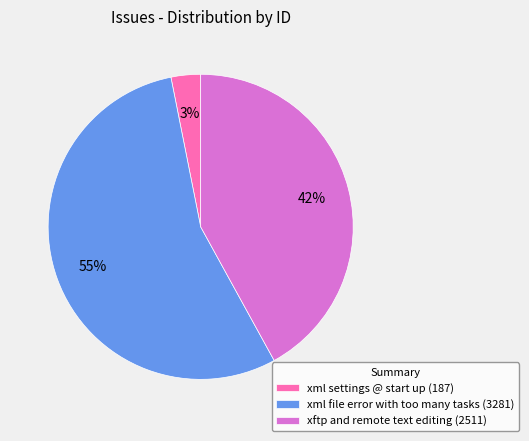

What is the ratio of the value at xml file error with too many tasks (3281) to the value at xftp and remote text editing (2511)?

1.3